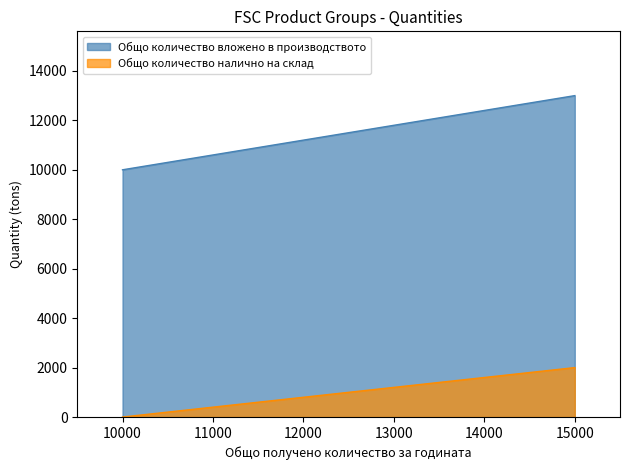

What is the highest value of the Общо количество налично на склад series?

2000